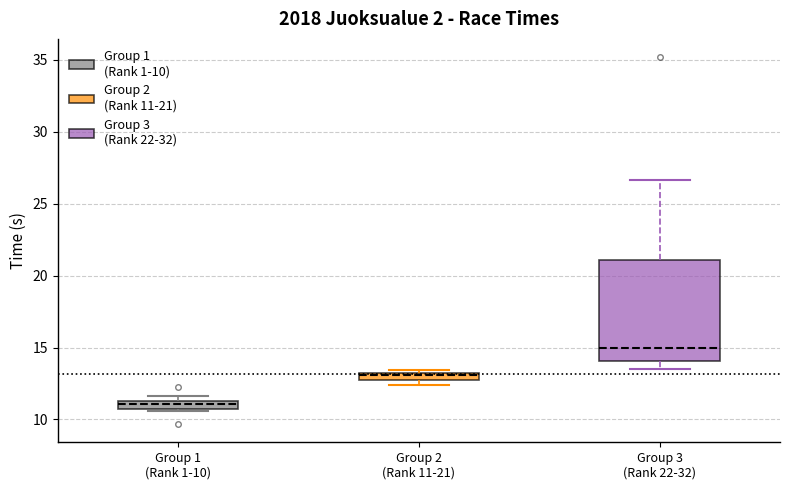

Which box is the tallest, from its lower edge to its upper edge?

Group 3 (Rank 22-32)